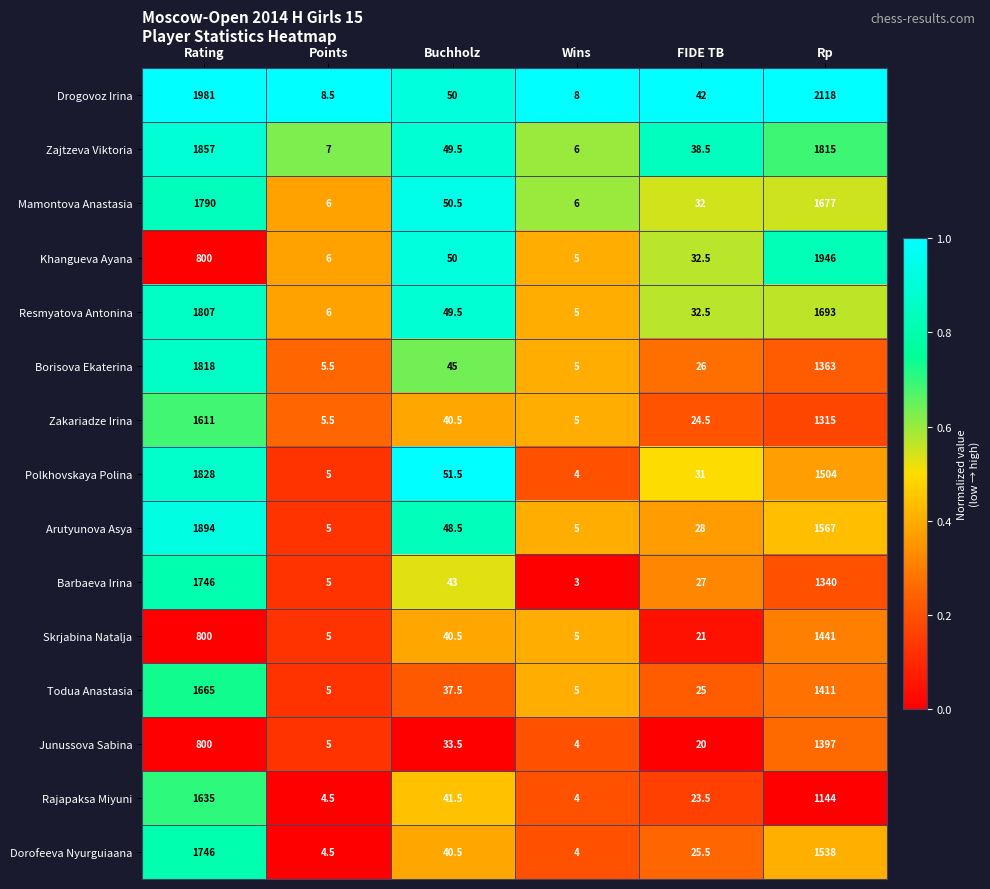

The value of Borisova Ekaterina at Wins is 5.0. True or false?

True